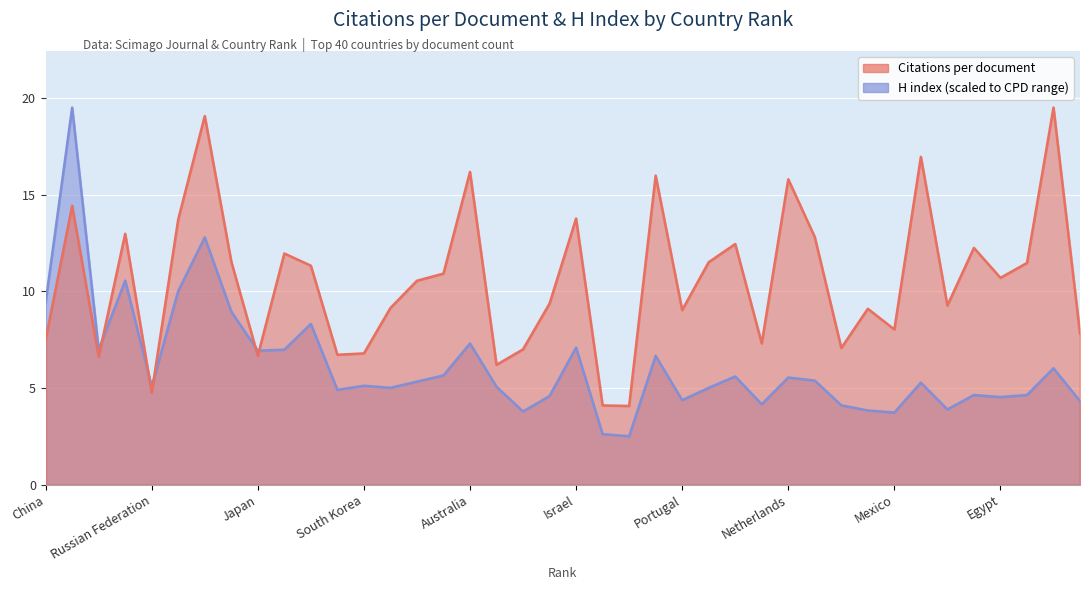

How many data points does each series have?

40